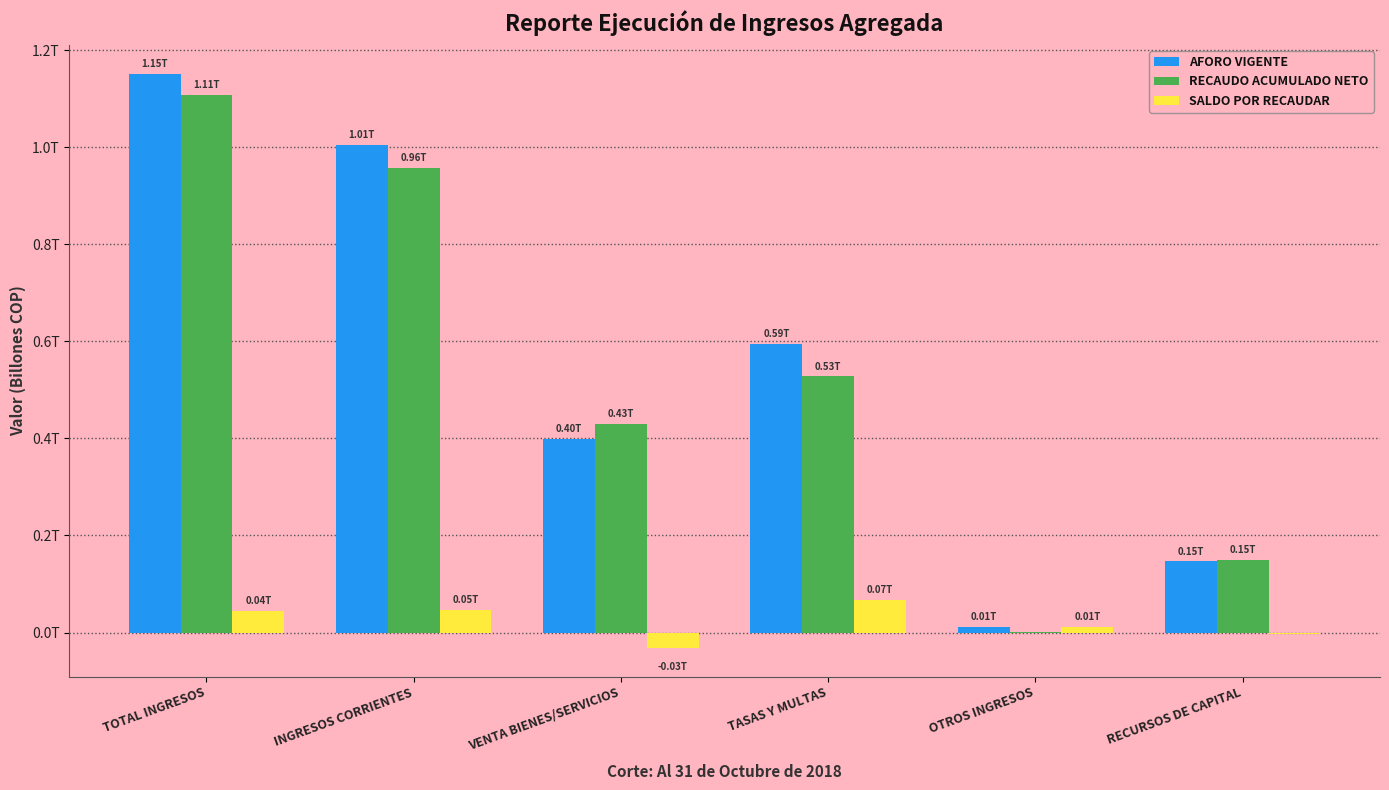

What are all the series names shown in the legend?

AFORO VIGENTE, RECAUDO ACUMULADO NETO, SALDO POR RECAUDAR